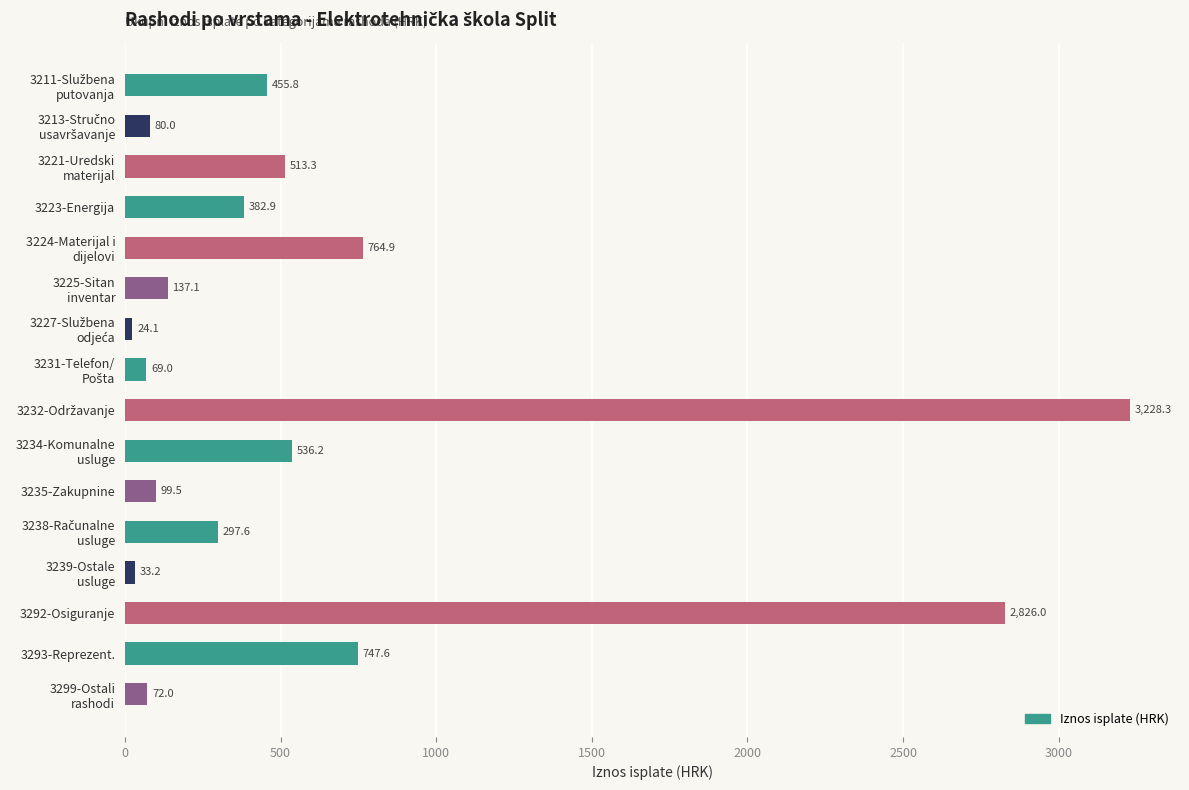

Is it true that the value at 3223-Energija is 215.7?

False